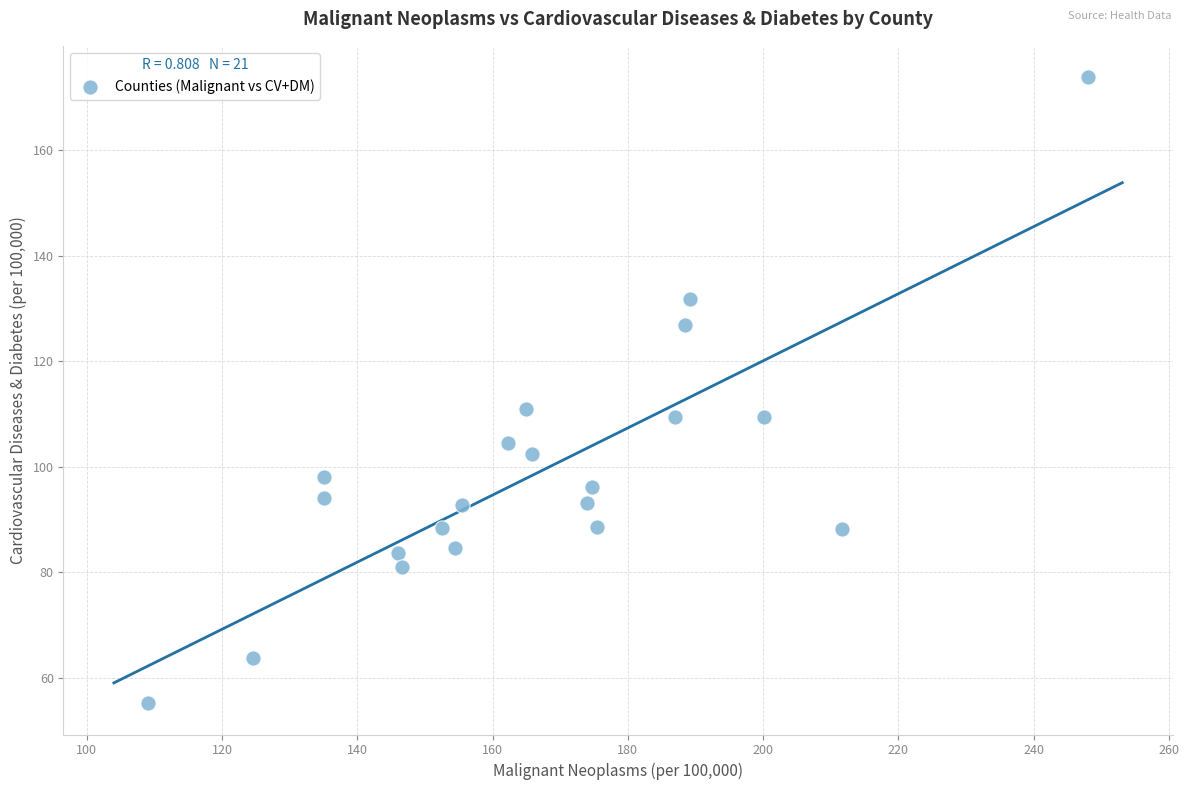

What is the range of Y values (max minus min)?

118.7